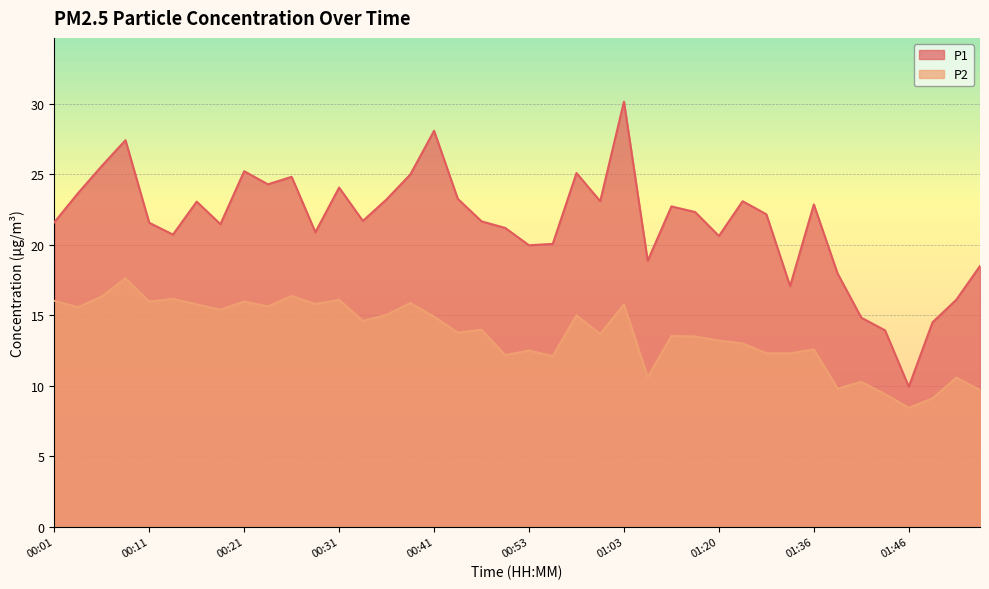

How many lines are shown in the chart?

2